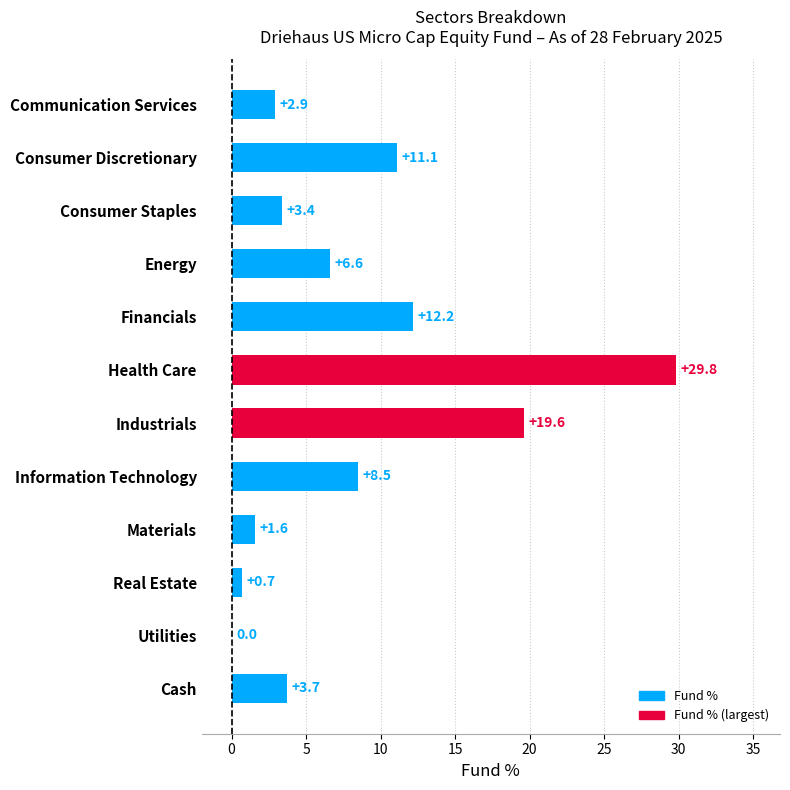

Between Materials and Utilities, which is larger?

Materials